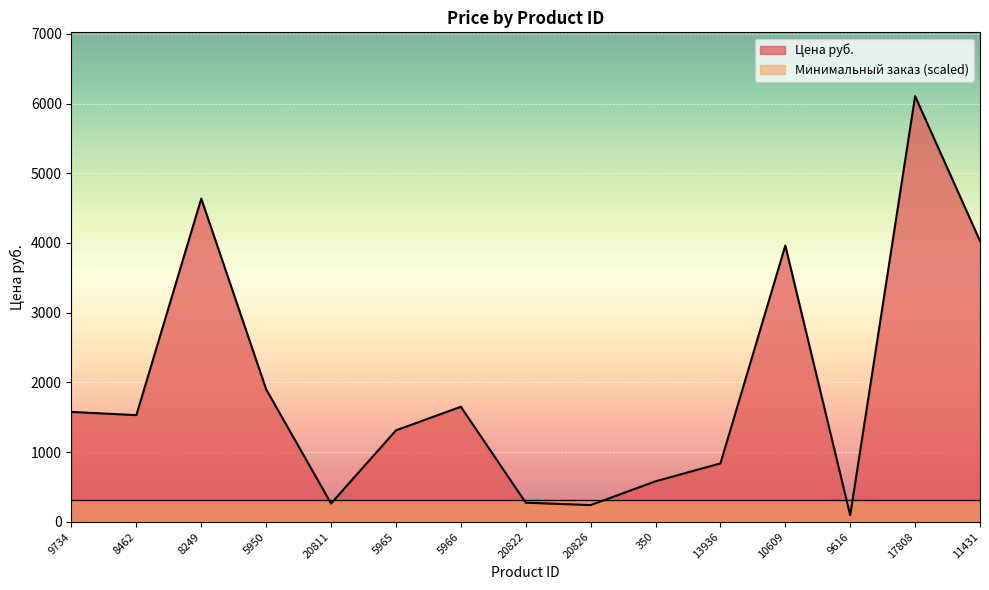

At which label does the data first exceed 1529?

9734